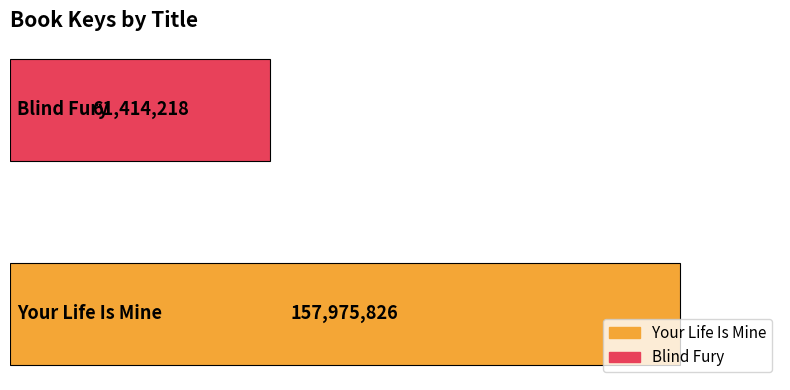

What is the maximum value shown in the chart?

157975826